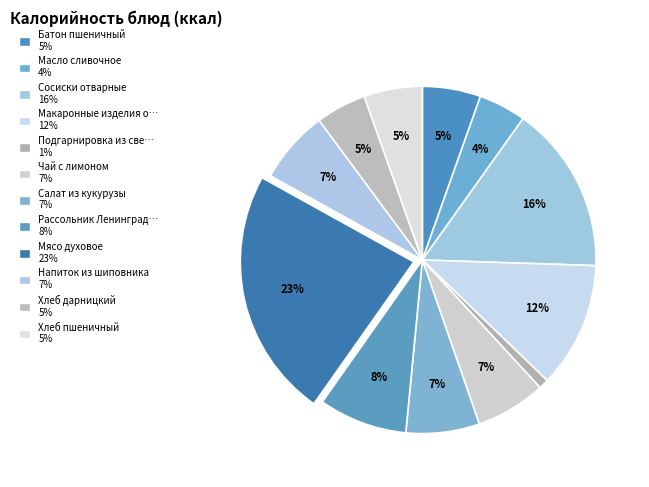

Which category has the smallest portion of the pie?

Подгарнировка из свежих огурцов